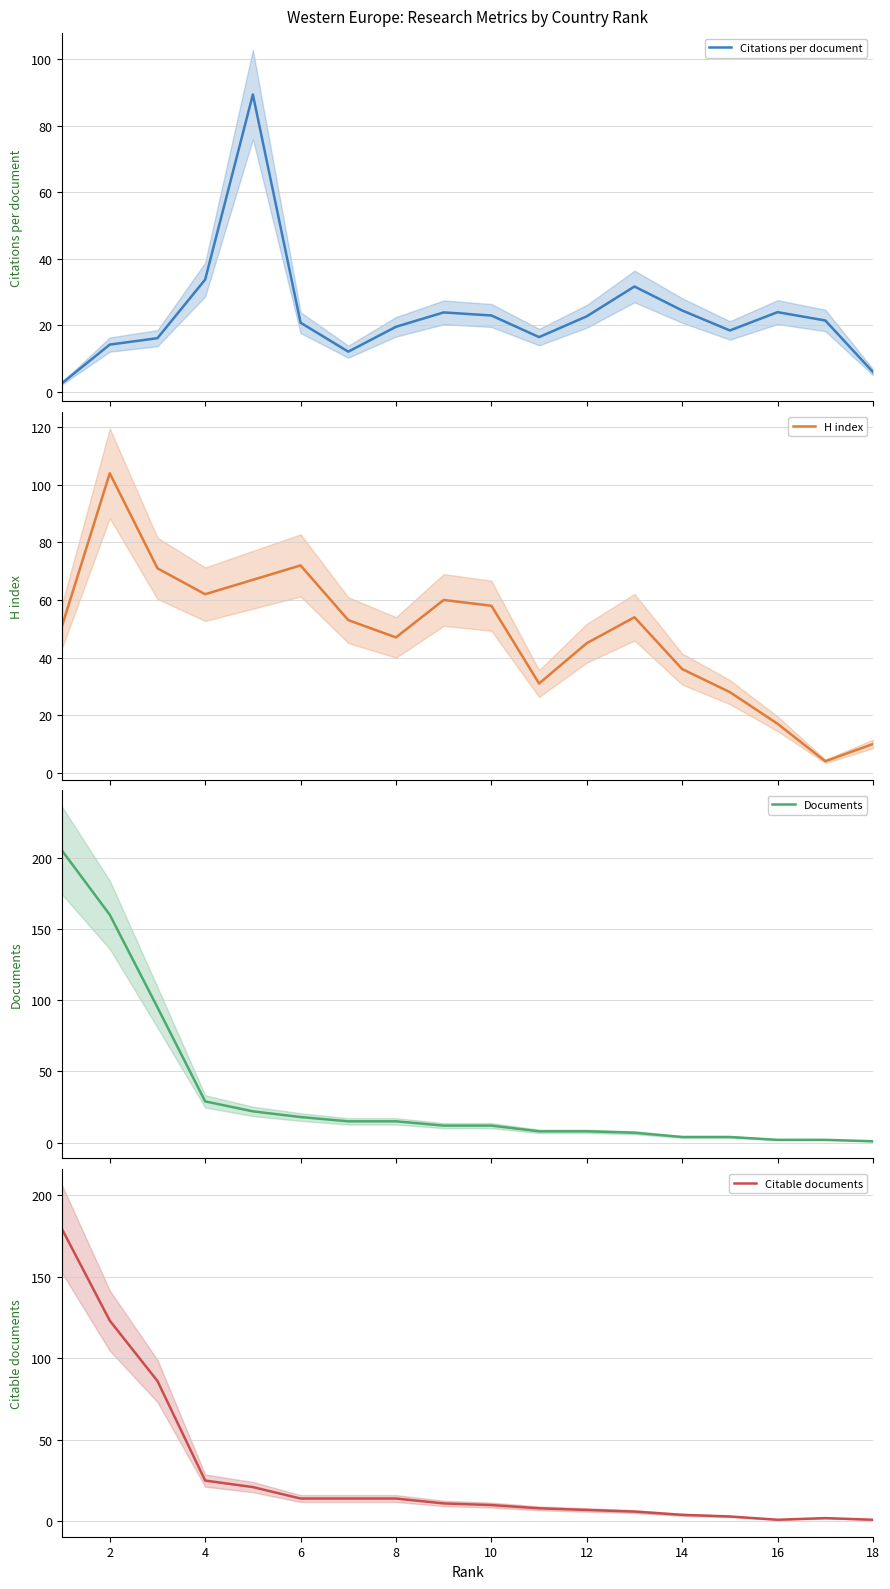

What are all the series names shown in the legend?

Citations per document, H index, Documents, Citable documents